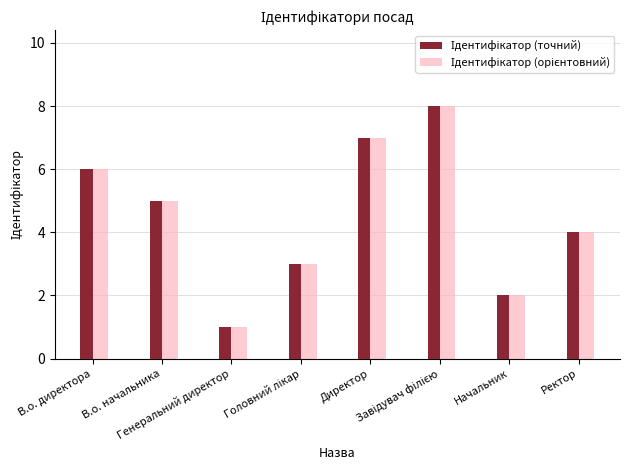

What is the greatest value displayed?

8